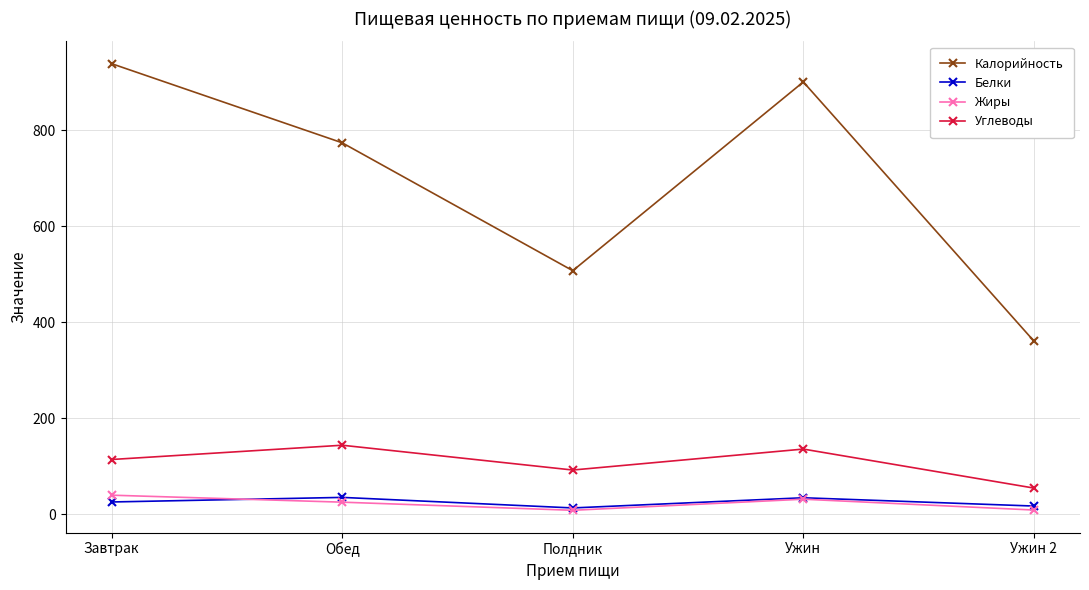

What is the label of the 2nd point from the left?

Обед